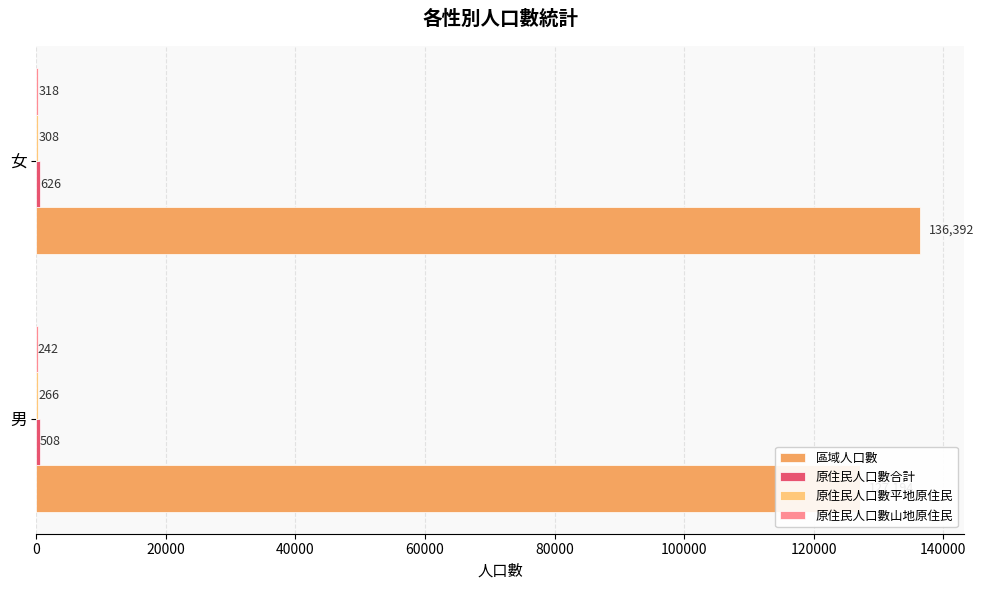

Reading left to right, transcribe all the data shown in this chart.

區域人口數: 127194	136392
原住民人口數合計: 508	626
原住民人口數平地原住民: 266	308
原住民人口數山地原住民: 242	318